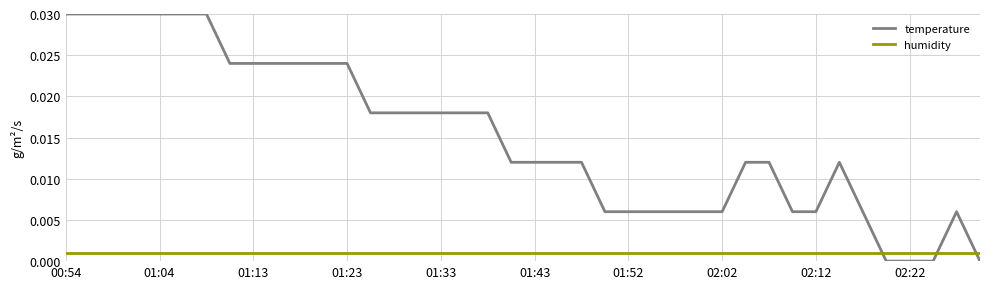

Which series has the widest spread of values?

temperature